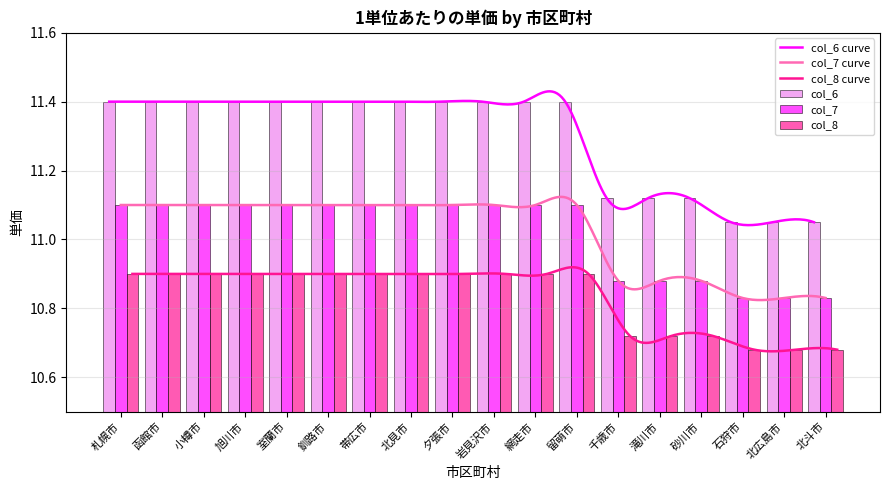

Is it true that col_7 equals 11.1 at 留萌市?

True